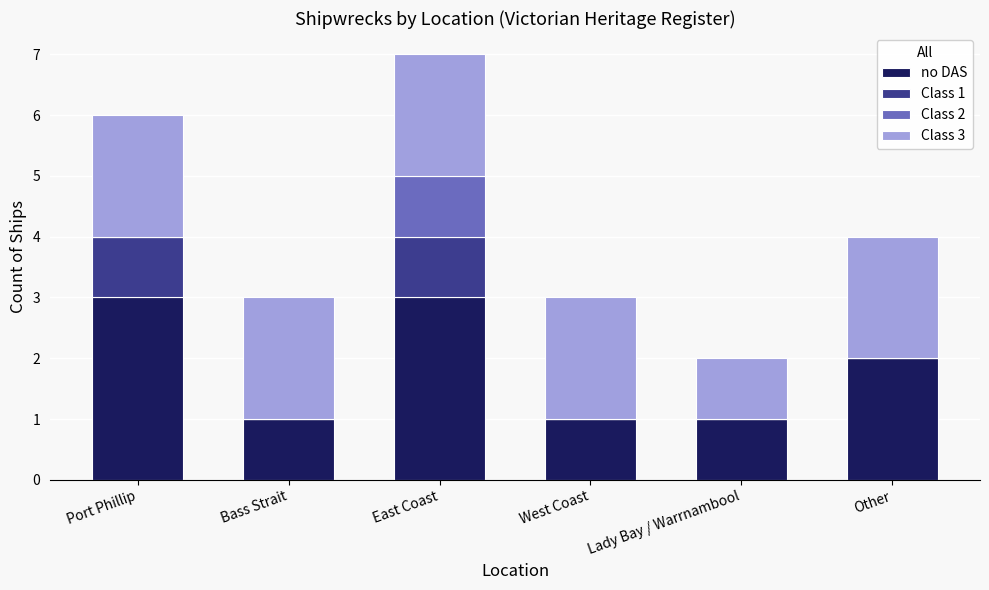

What is the sum of all no DAS values?

11